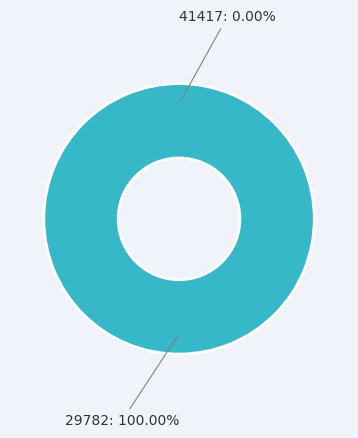

To the nearest percent, what percentage of the pie is 29782?

100%